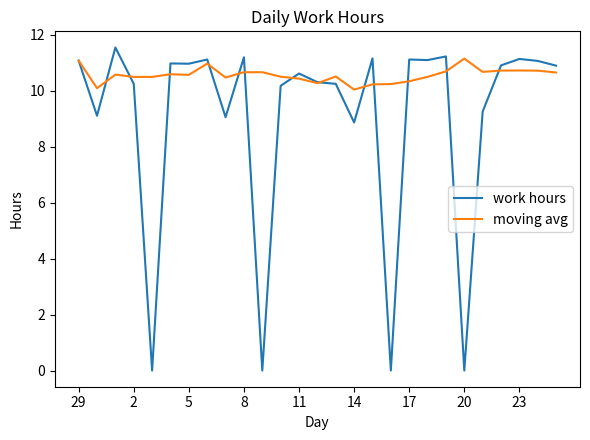

Which series has the widest spread of values?

work hours